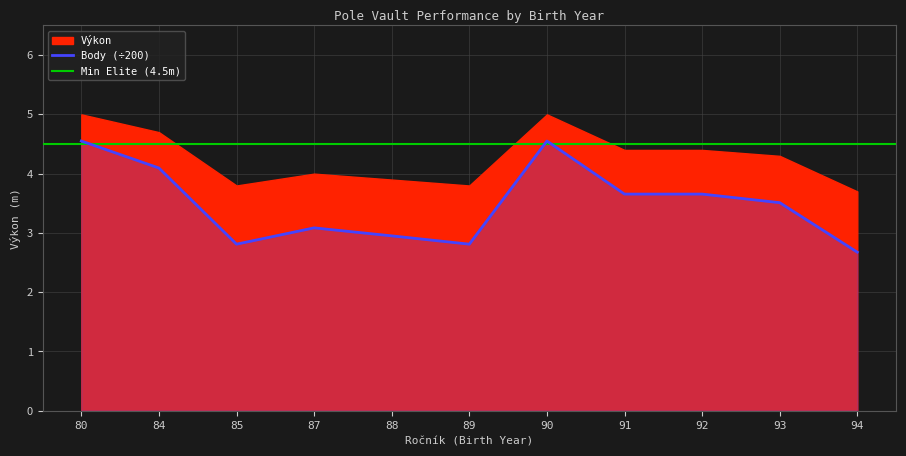

What is the average value?

3.5